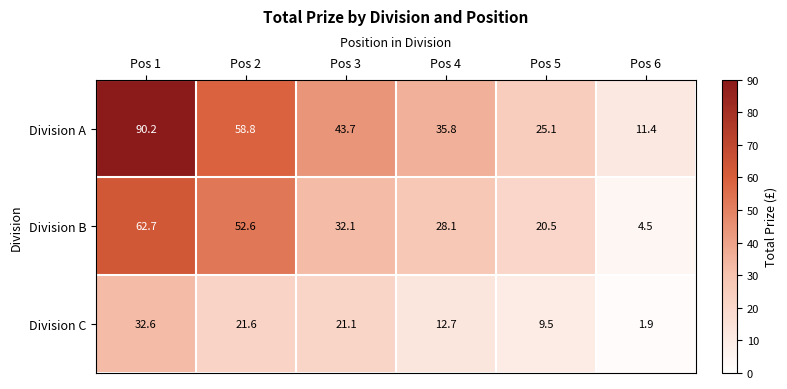

Which series has the largest range (max minus min)?

Division A